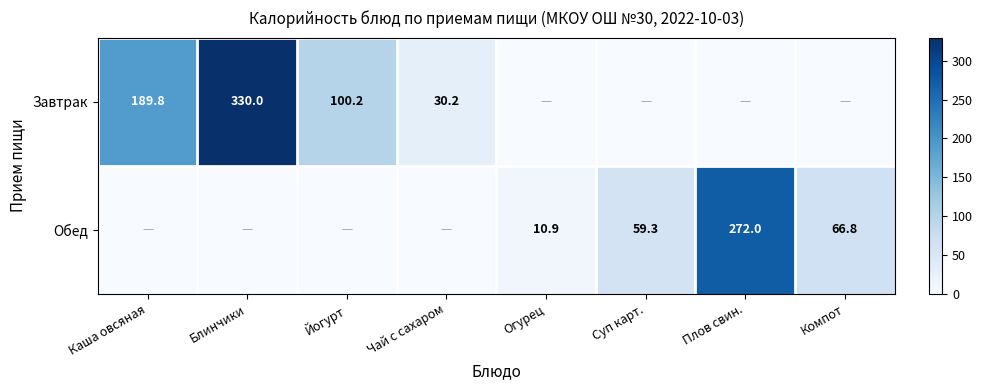

The value of Завтрак at Йогурт is 100.2. True or false?

True